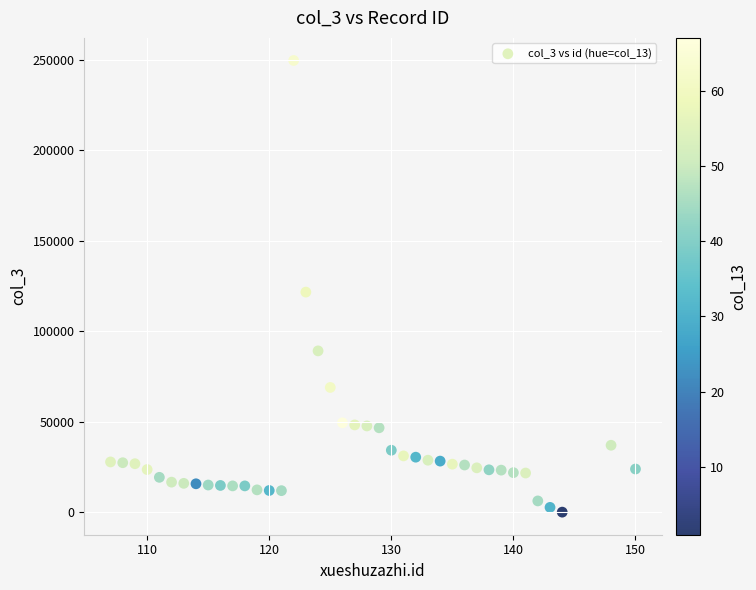

What is the range of Y values (max minus min)?

249595